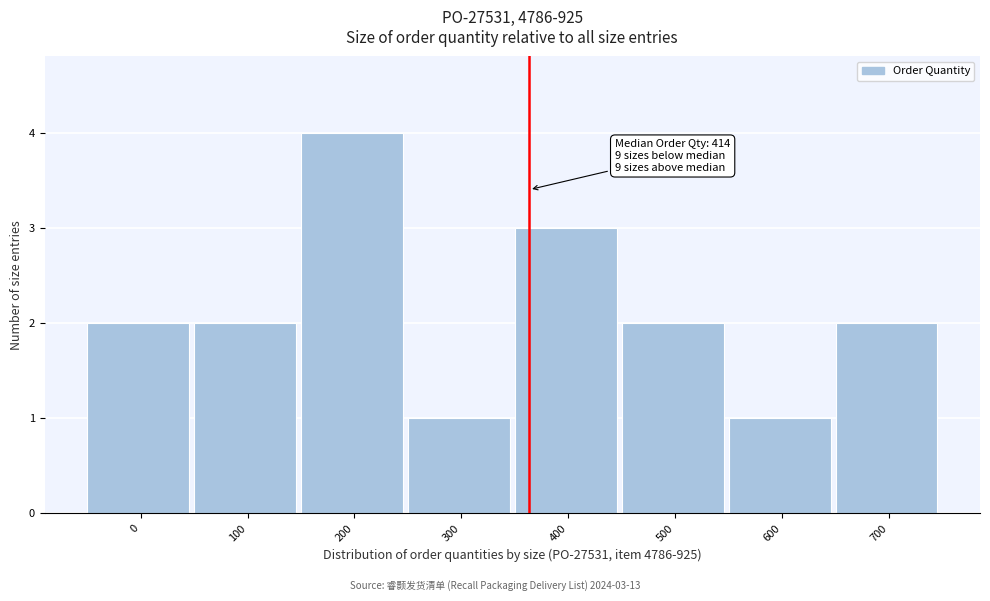

Reading left to right, extract all data points from this chart.

0=2	100=2	200=4	300=1	400=3	500=2	600=1	700=2